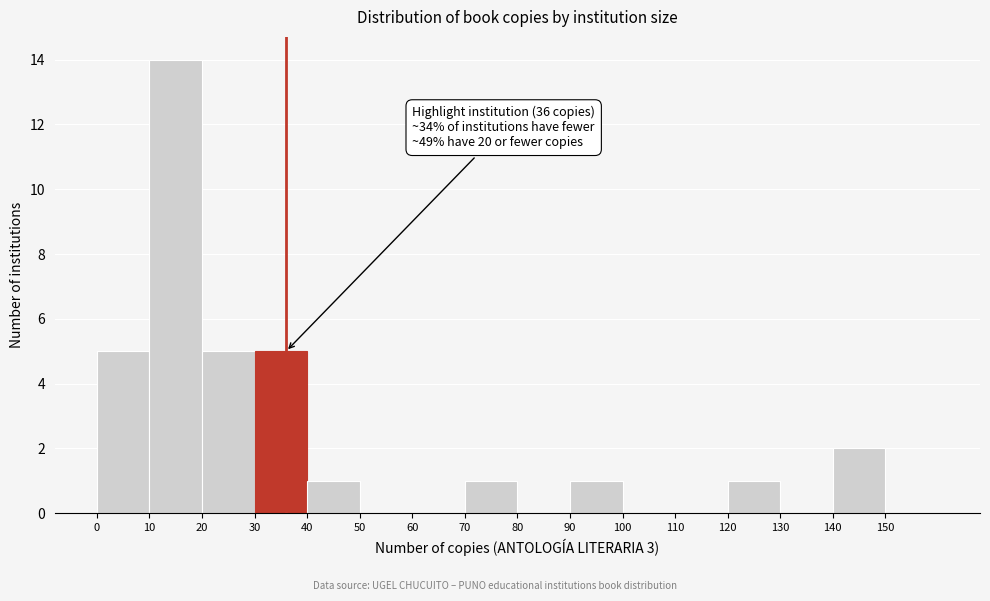

Which range on the x-axis has the tallest bar?

10 to 20